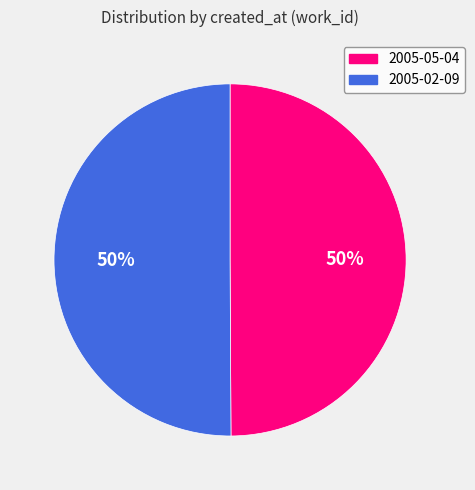

Do 2005-05-04 and 2005-02-09 together represent more than half of the pie?

Yes